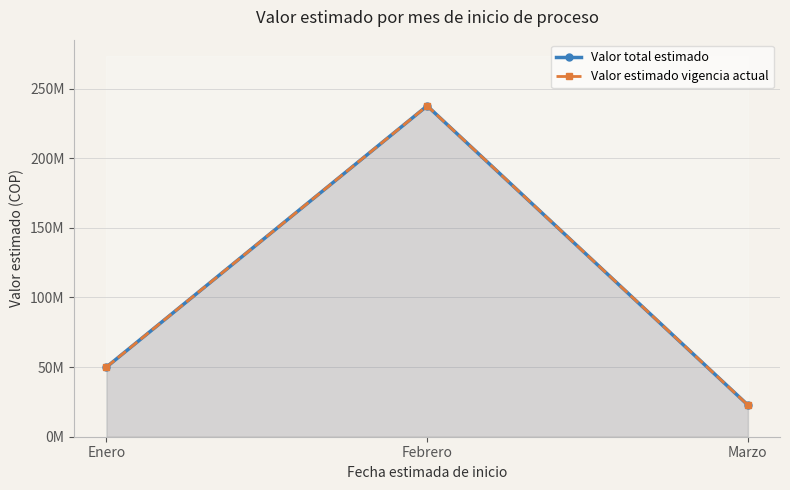

What is the average value of the Valor total estimado series?

103437068